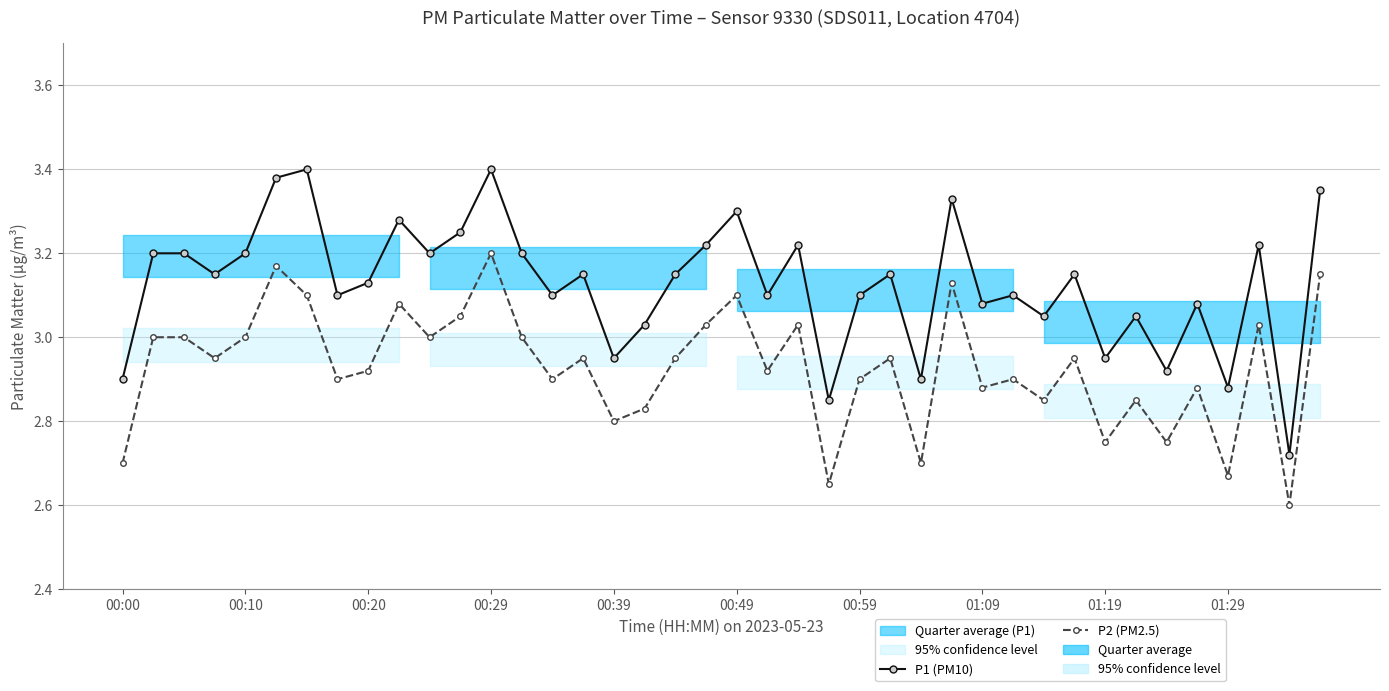

What is the difference between the second highest and second lowest values in the P2 (PM2.5) series?

0.5